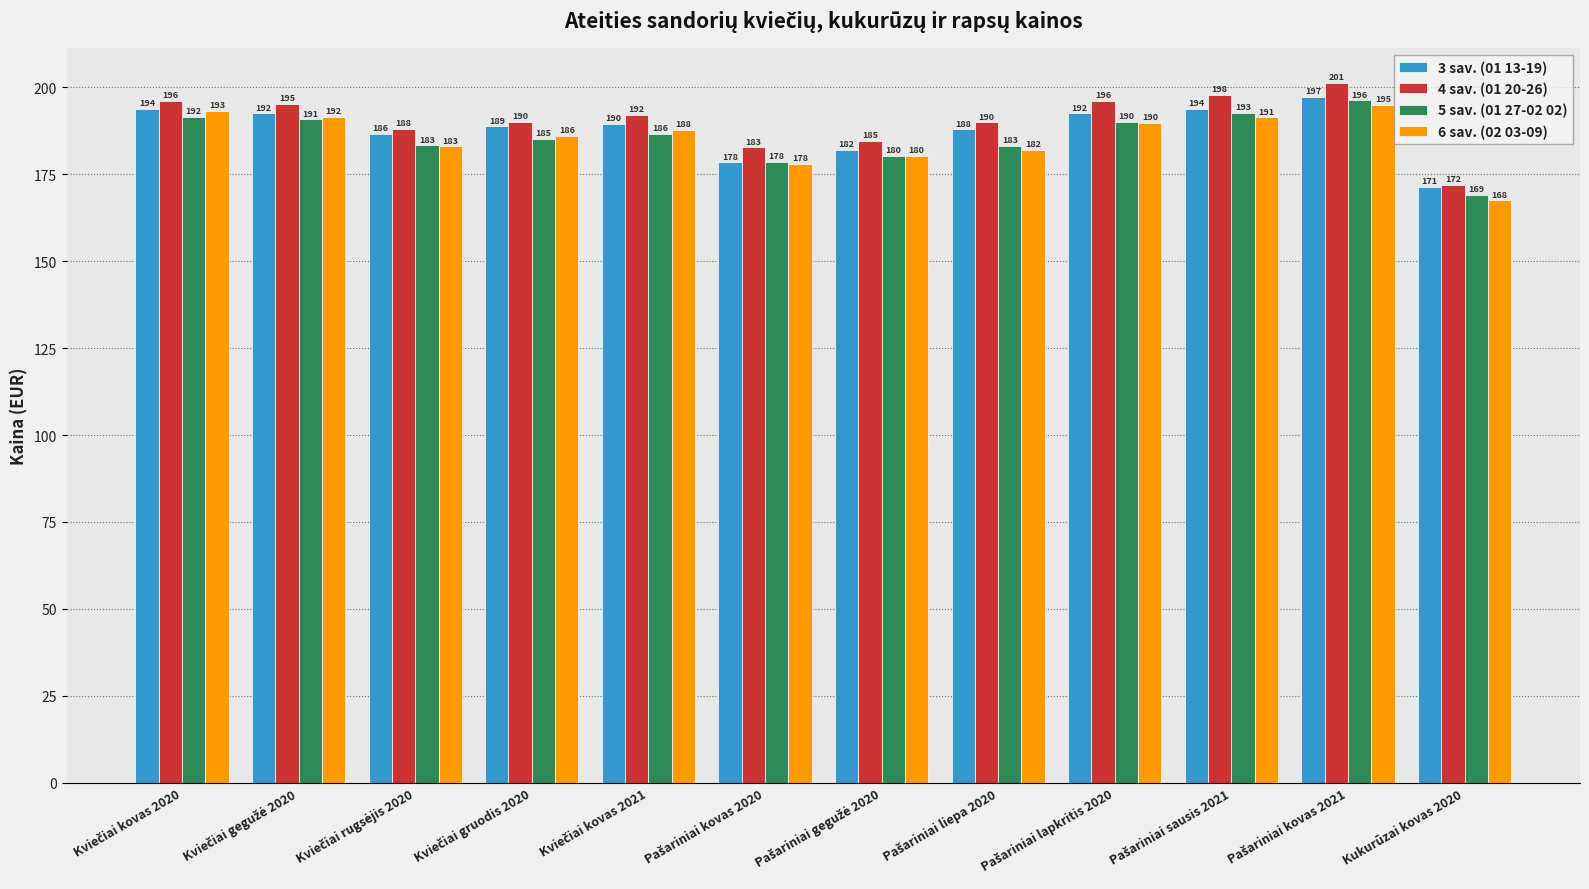

Which category has the lowest value in the 3 sav. (01 13-19) series?

Kukurūzai kovas 2020